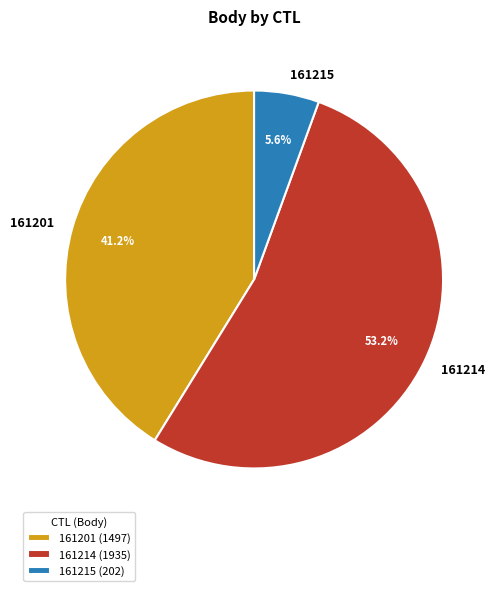

Combined, do 161201 and 161215 account for over 50%?

No